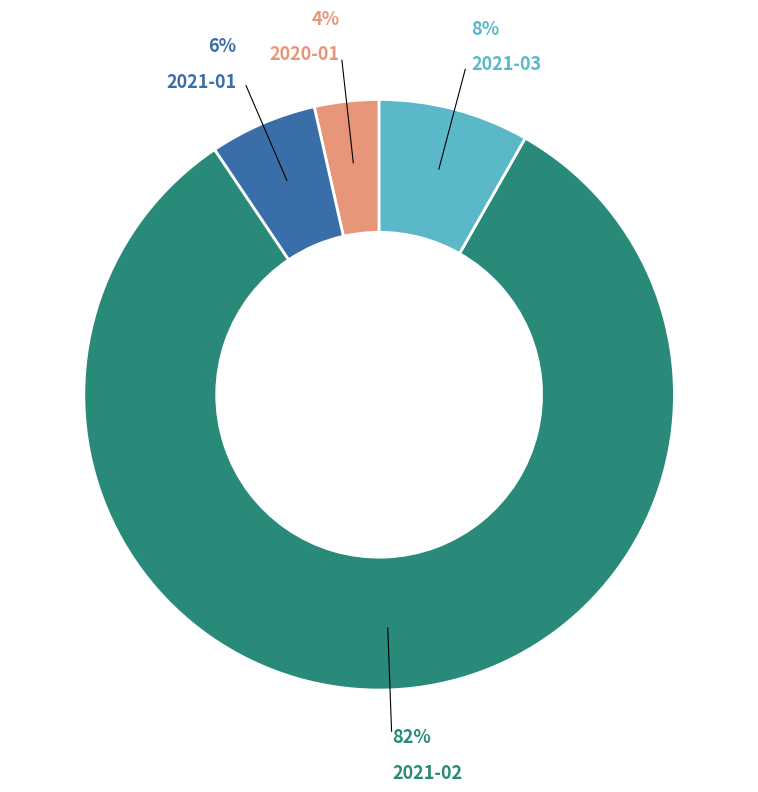

To the nearest percent, what is the average slice percentage?

25%